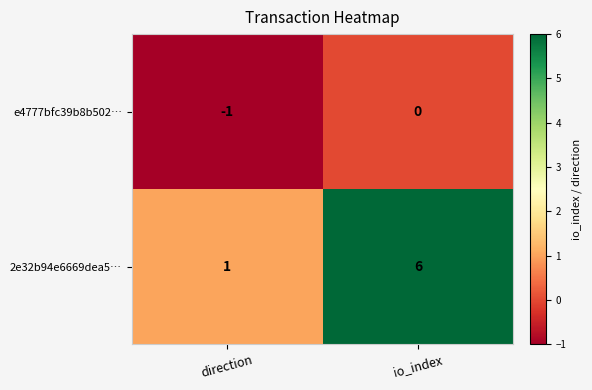

Where is 2e32b94e6669dea5… nearest to the value 3?

direction